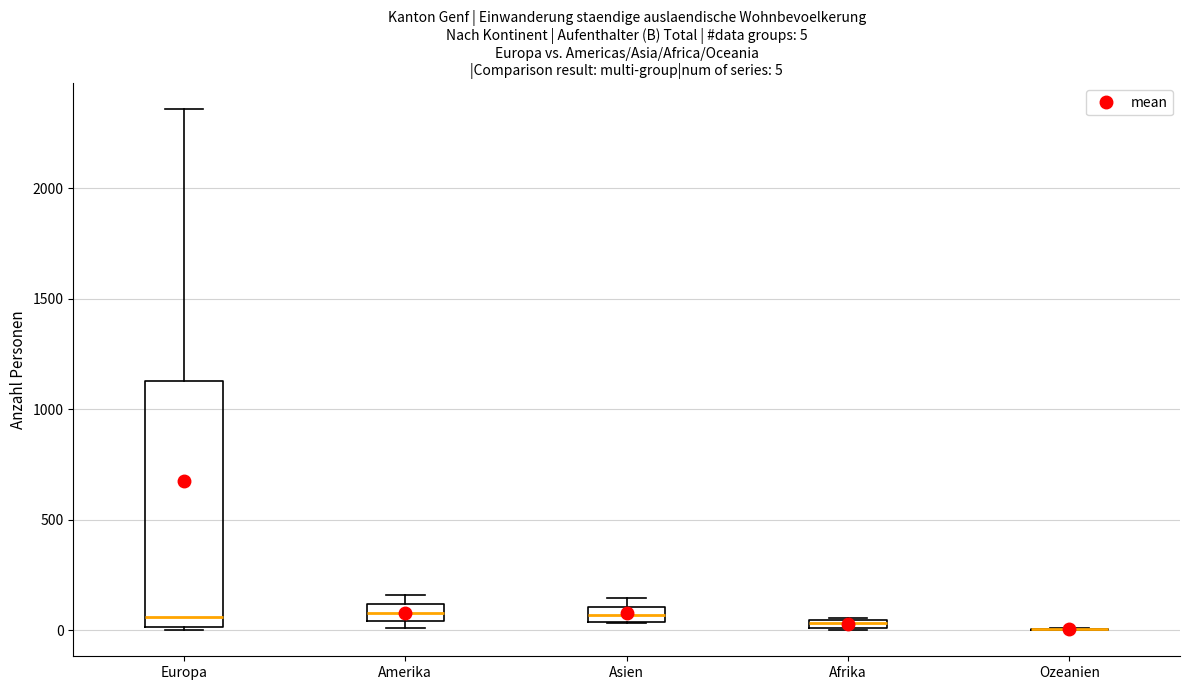

Which box is the tallest, from its lower edge to its upper edge?

Europa